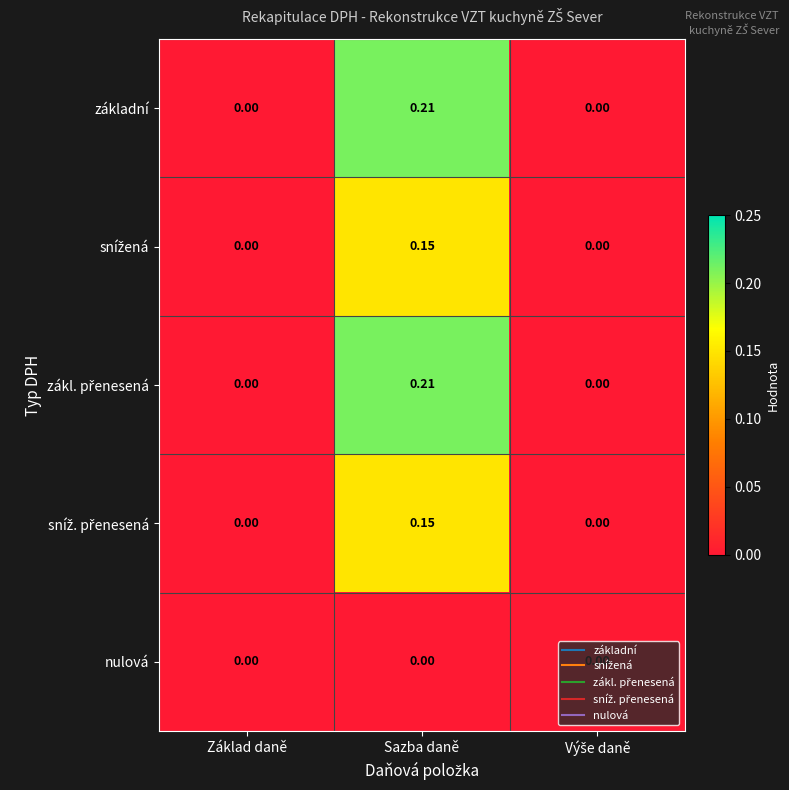

At which category is the sum across all series the highest?

Sazba daně